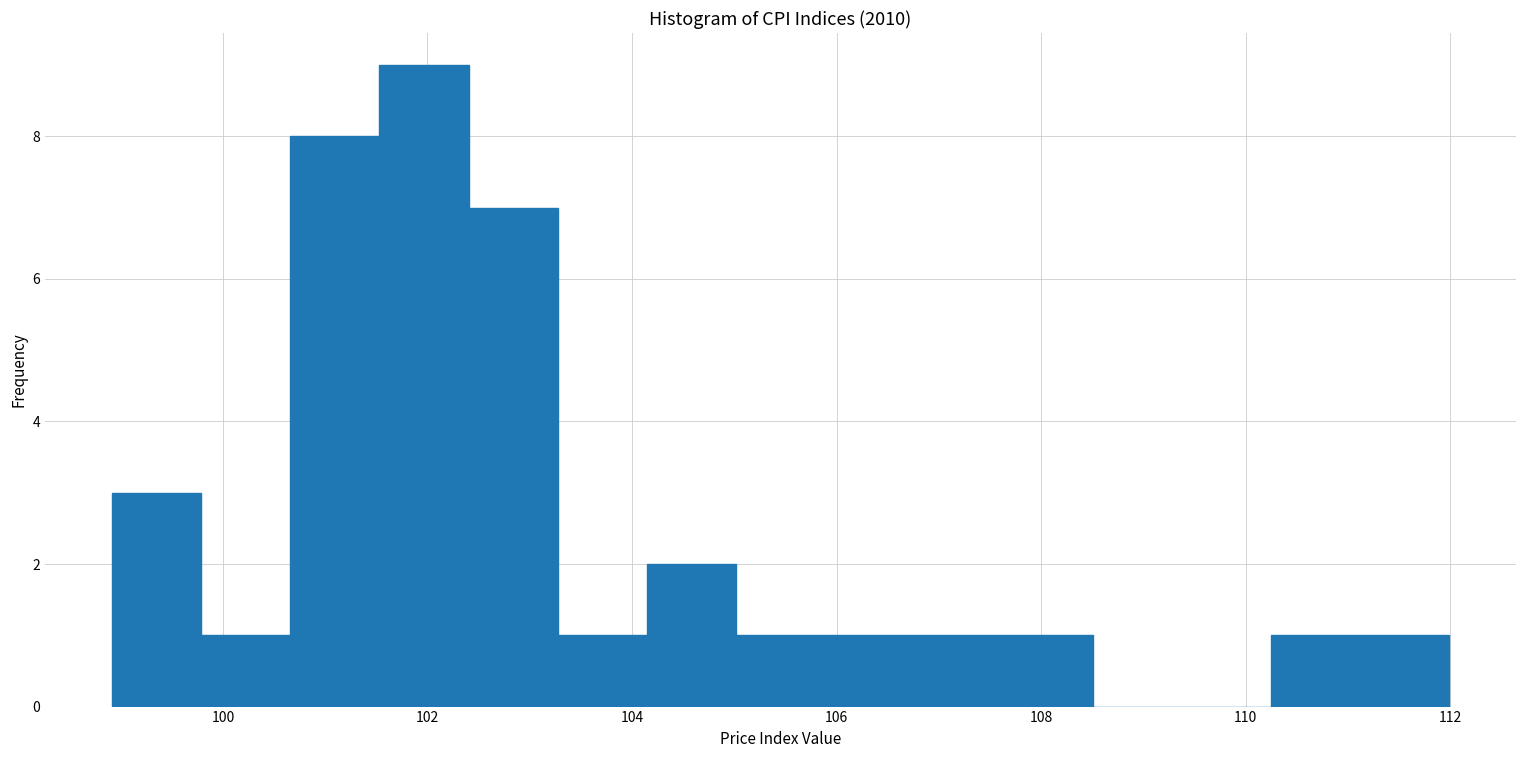

What is the height of the bar covering 104.2 to 105.0 on the x-axis? Neither the bar edges nor the heights are printed on the chart, so give them approximately, as read against the axes.

2